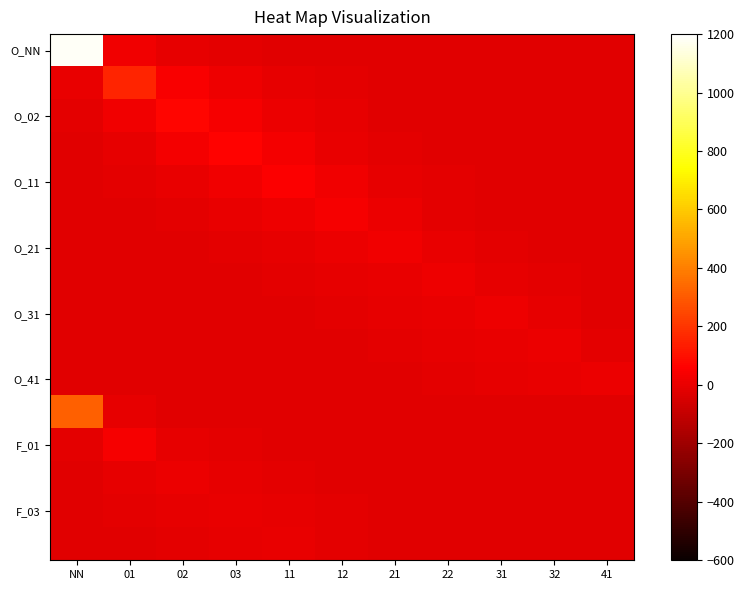

Which series has the largest range (max minus min)?

O_NN